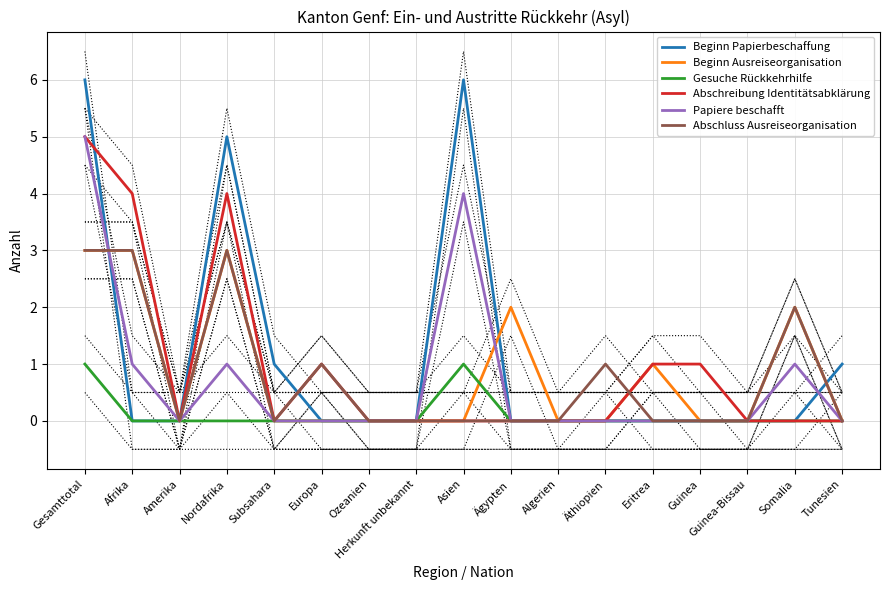

Reading right to left, list all the values displayed in this chart.

Beginn Papierbeschaffung: Tunesien=1	Somalia=0	Guinea-Bissau=0	Guinea=0	Eritrea=0	Äthiopien=0	Algerien=0	Ägypten=0	Asien=6	Herkunft unbekannt=0	Ozeanien=0	Europa=0	Subsahara=1	Nordafrika=5	Amerika=0	Afrika=0	Gesamttotal=6
Beginn Ausreiseorganisation: Tunesien=0	Somalia=2	Guinea-Bissau=0	Guinea=0	Eritrea=1	Äthiopien=0	Algerien=0	Ägypten=2	Asien=0	Herkunft unbekannt=0	Ozeanien=0	Europa=0	Subsahara=0	Nordafrika=3	Amerika=0	Afrika=3	Gesamttotal=3
Gesuche Rückkehrhilfe: Tunesien=0	Somalia=0	Guinea-Bissau=0	Guinea=0	Eritrea=0	Äthiopien=0	Algerien=0	Ägypten=0	Asien=1	Herkunft unbekannt=0	Ozeanien=0	Europa=0	Subsahara=0	Nordafrika=0	Amerika=0	Afrika=0	Gesamttotal=1
Abschreibung Identitätsabklärung: Tunesien=0	Somalia=0	Guinea-Bissau=0	Guinea=1	Eritrea=1	Äthiopien=0	Algerien=0	Ägypten=0	Asien=0	Herkunft unbekannt=0	Ozeanien=0	Europa=1	Subsahara=0	Nordafrika=4	Amerika=0	Afrika=4	Gesamttotal=5
Papiere beschafft: Tunesien=0	Somalia=1	Guinea-Bissau=0	Guinea=0	Eritrea=0	Äthiopien=0	Algerien=0	Ägypten=0	Asien=4	Herkunft unbekannt=0	Ozeanien=0	Europa=0	Subsahara=0	Nordafrika=1	Amerika=0	Afrika=1	Gesamttotal=5
Abschluss Ausreiseorganisation: Tunesien=0	Somalia=2	Guinea-Bissau=0	Guinea=0	Eritrea=0	Äthiopien=1	Algerien=0	Ägypten=0	Asien=0	Herkunft unbekannt=0	Ozeanien=0	Europa=1	Subsahara=0	Nordafrika=3	Amerika=0	Afrika=3	Gesamttotal=3